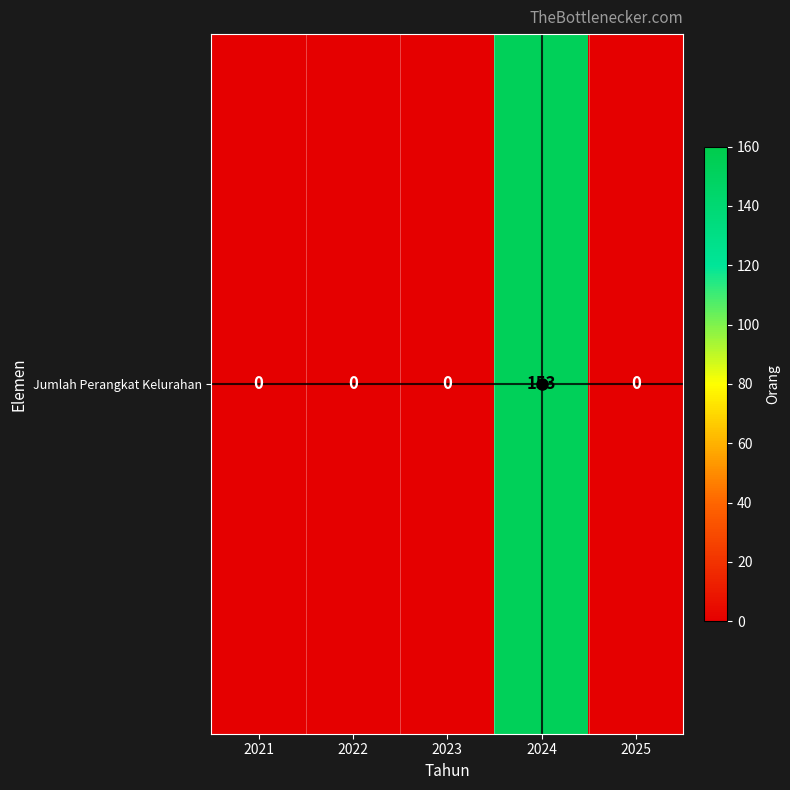

The value at 2021 is -94. True or false?

False